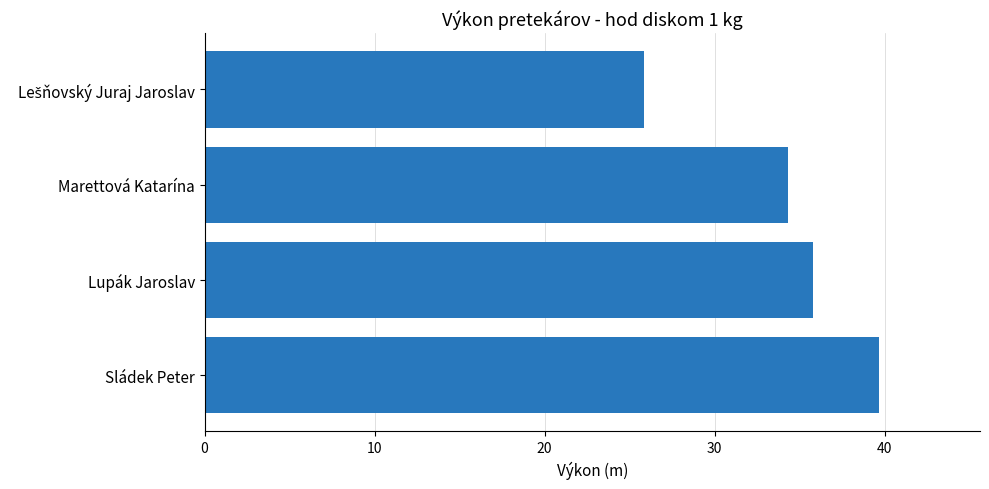

What is the maximum value shown in the chart?

39.7